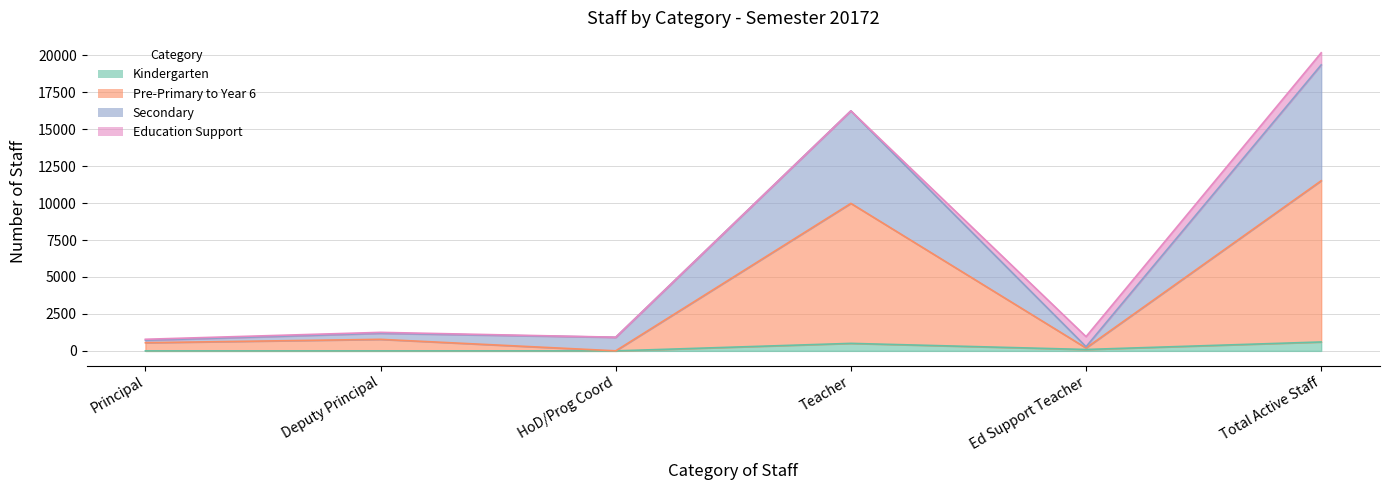

At which label does Pre-Primary to Year 6 reach its peak?

Total Active Staff